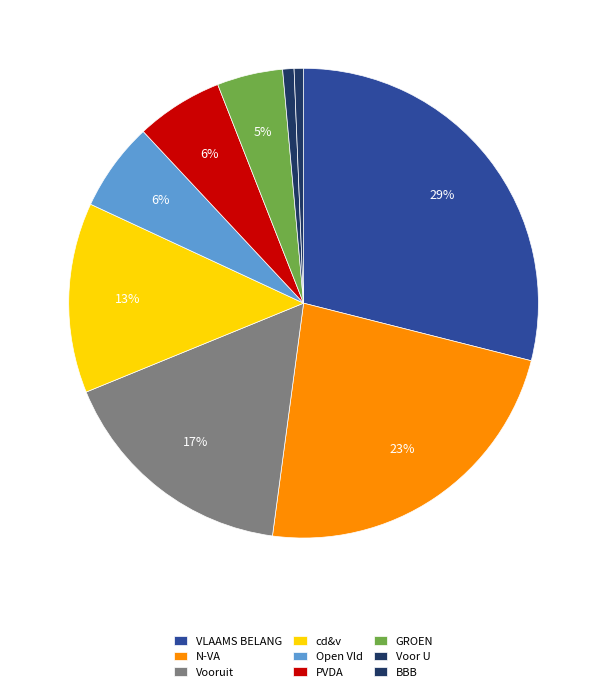

What percentage do VLAAMS BELANG and Vooruit together represent?

45.7%